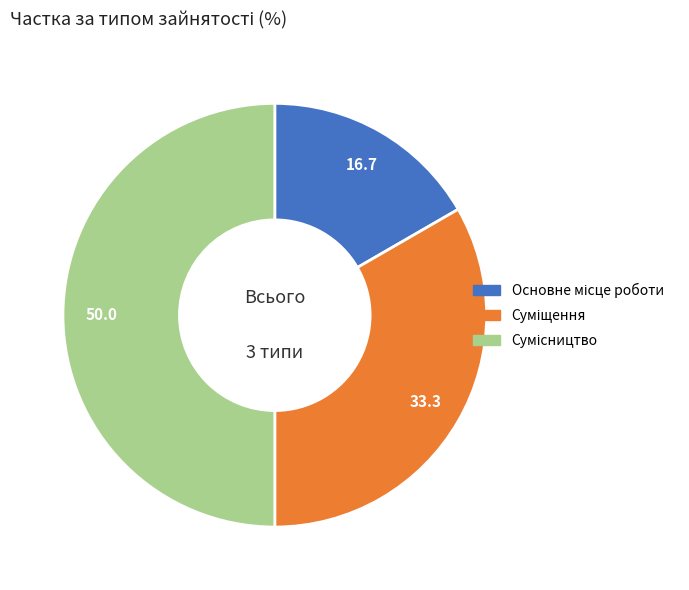

To the nearest percent, what is the combined percentage of Основне місце роботи and Суміщення?

50%